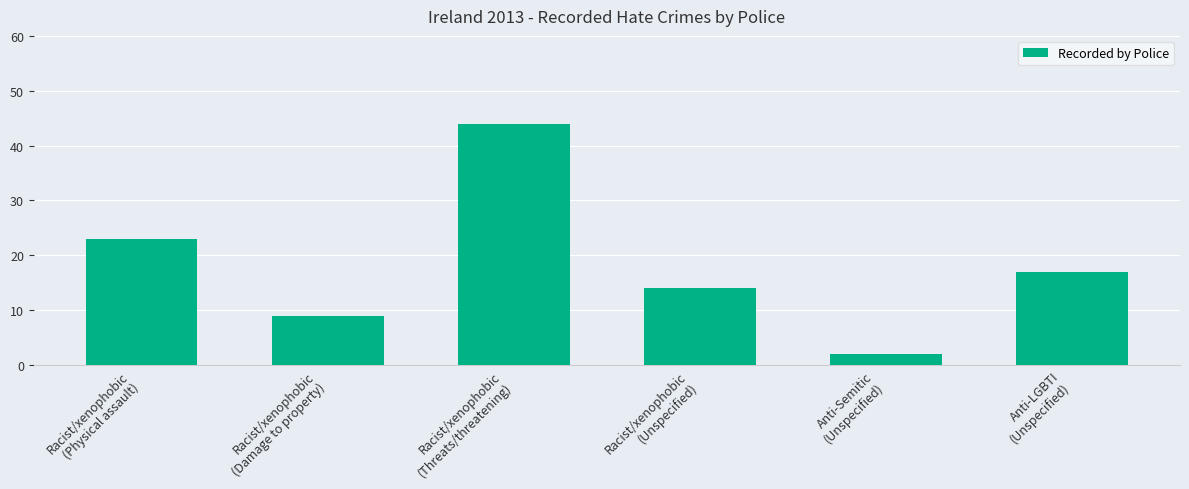

Rank the categories by value from highest to lowest.

Racist/xenophobic
(Threats/threatening), Racist/xenophobic
(Physical assault), Anti-LGBTI
(Unspecified), Racist/xenophobic
(Unspecified), Racist/xenophobic
(Damage to property), Anti-Semitic
(Unspecified)